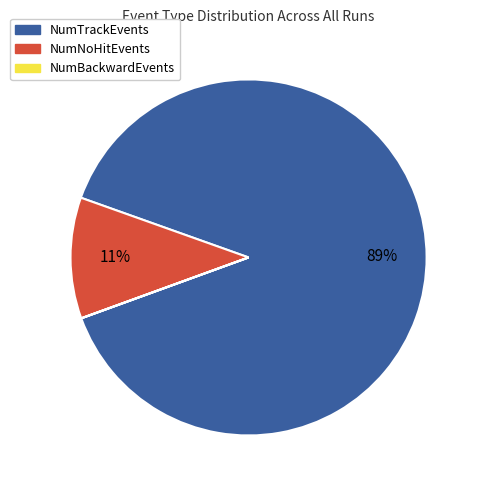

To the nearest percent, what is the difference between the largest and smallest slice percentages?

89%